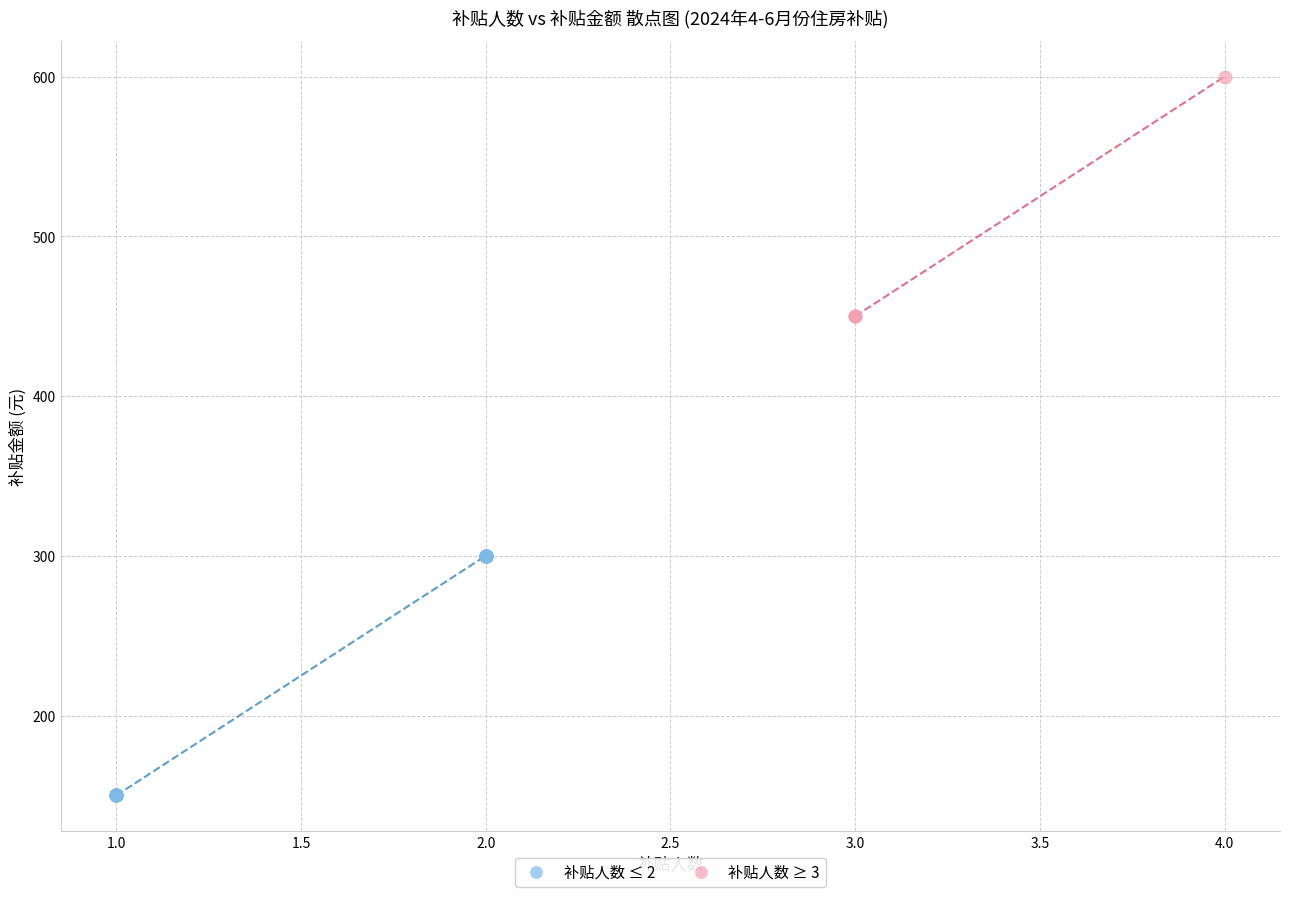

Which series reaches the maximum Y coordinate?

补贴人数 ≥ 3